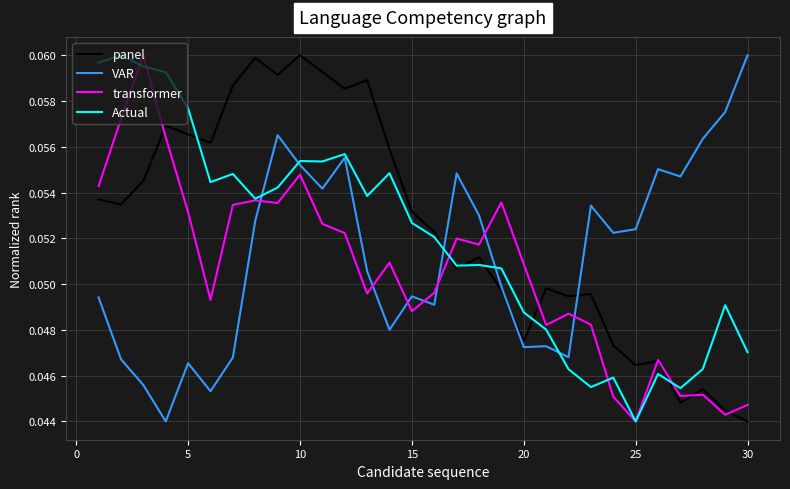

List the series in order of their overall mean, lowest first.

transformer, VAR, Actual, panel